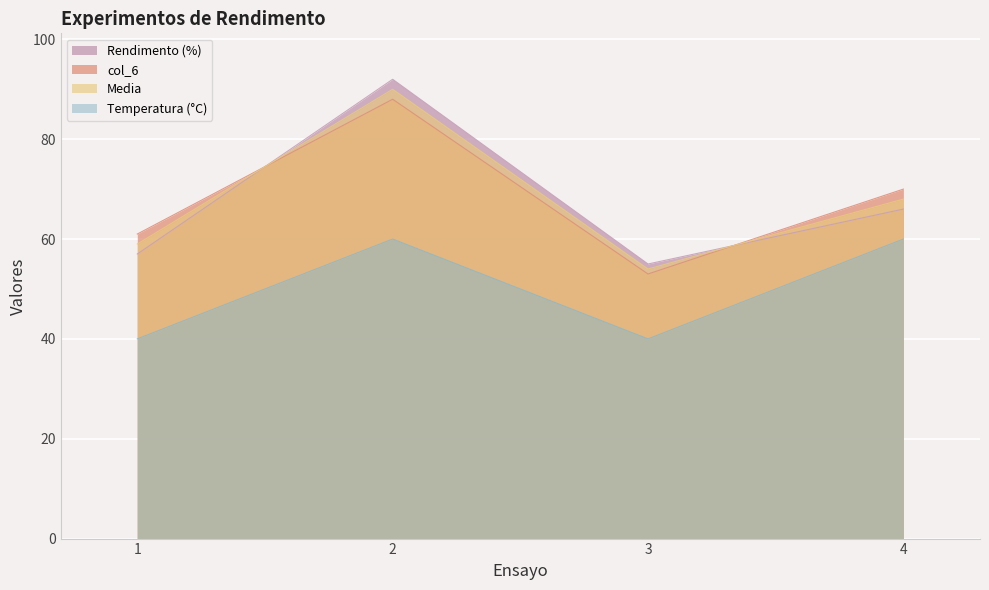

Does the chart display data point markers on the line(s)?

No